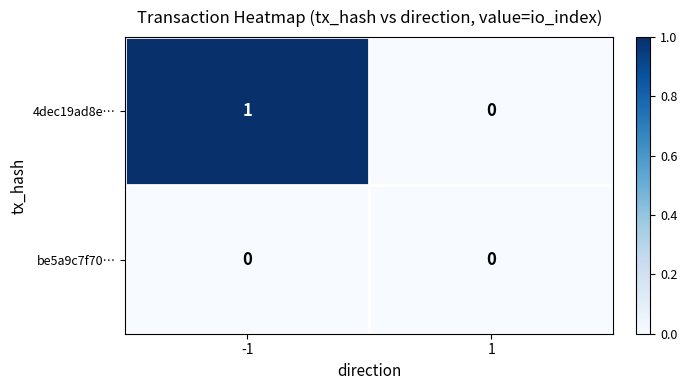

Reading right to left, what are all the values shown in this chart?

4dec19ad8e…: 0	1
be5a9c7f70…: 0	0